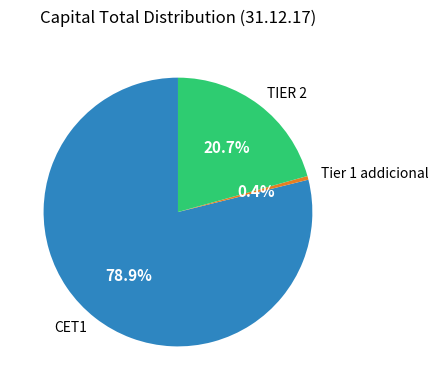

To the nearest percent, what is the difference between the Tier 1 addicional and CET1 slice percentages?

78%